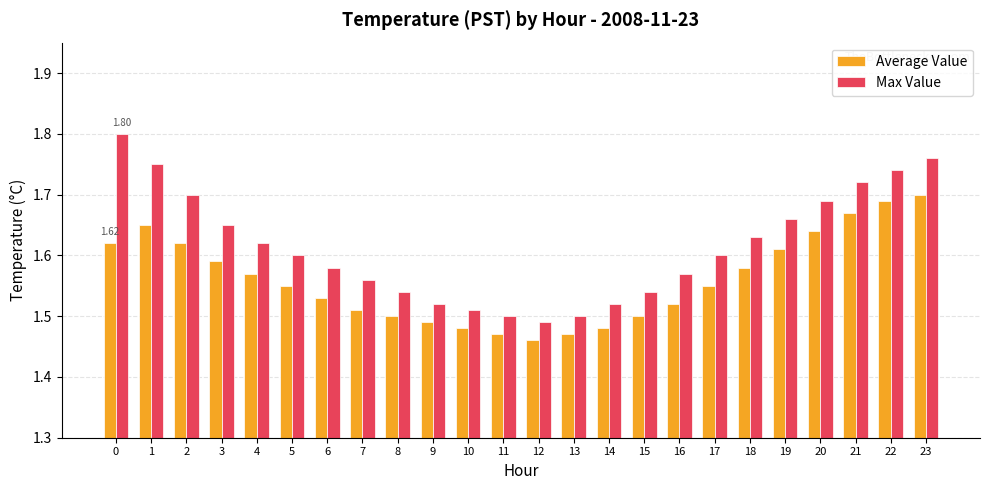

Rank the series at 4 from highest to lowest value.

Max Value, Average Value